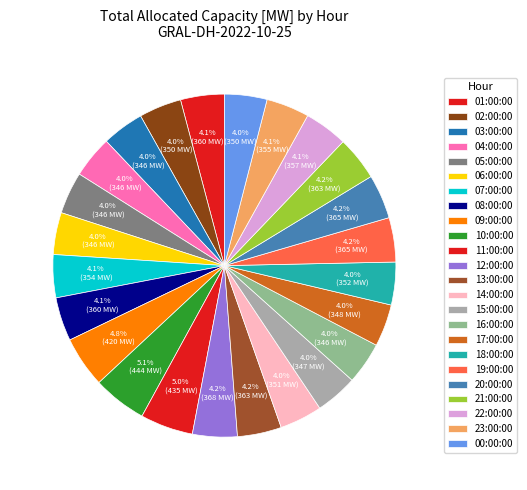

How many segments does this pie chart have?

24